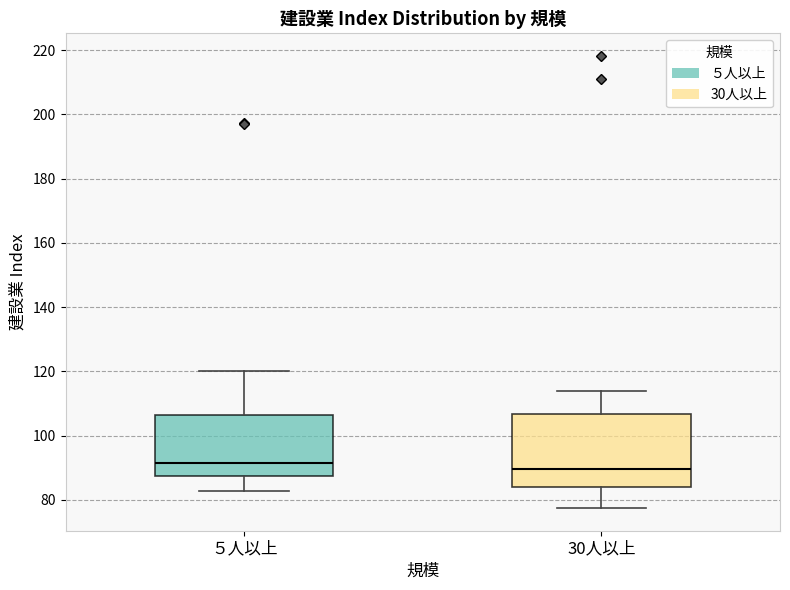

Reading left to right, read every box against the y-axis: the position of its median line, the range the box covers, and the ends of its whiskers. The values are not printed on the chart, so give them approximately, as read against the axis.

５人以上: median 92, box 88 to 106, whiskers 82 to 120
30人以上: median 90, box 84 to 106, whiskers 78 to 114